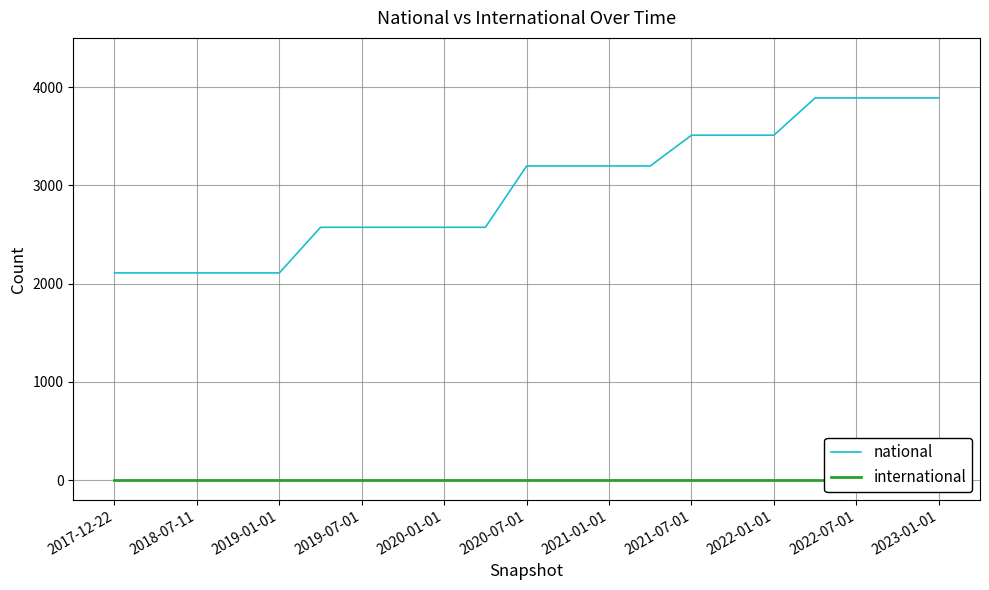

The value of national at 2019-01-01 is 3265. True or false?

False